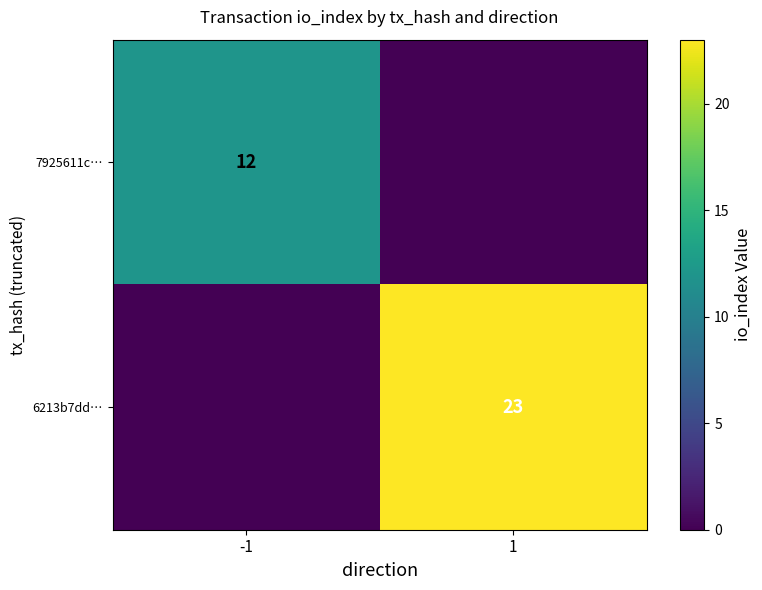

The 7925611c… series shows 12 at -1. True or false?

True